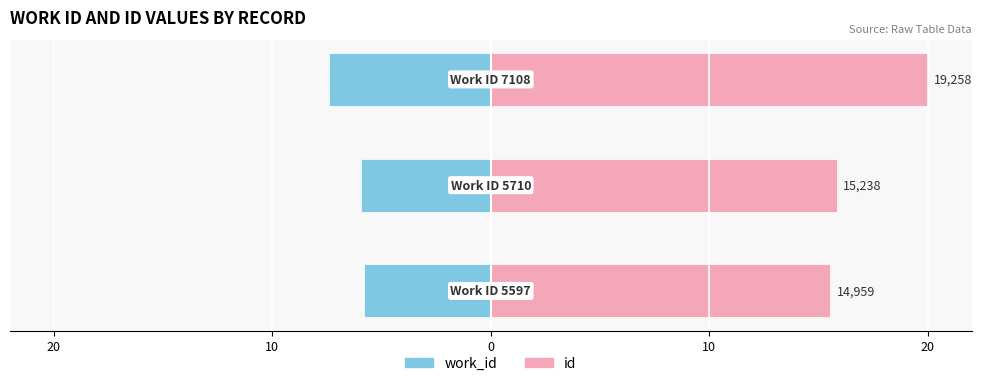

What is the value of the work_id bar at the 1st from the left?

-5.8